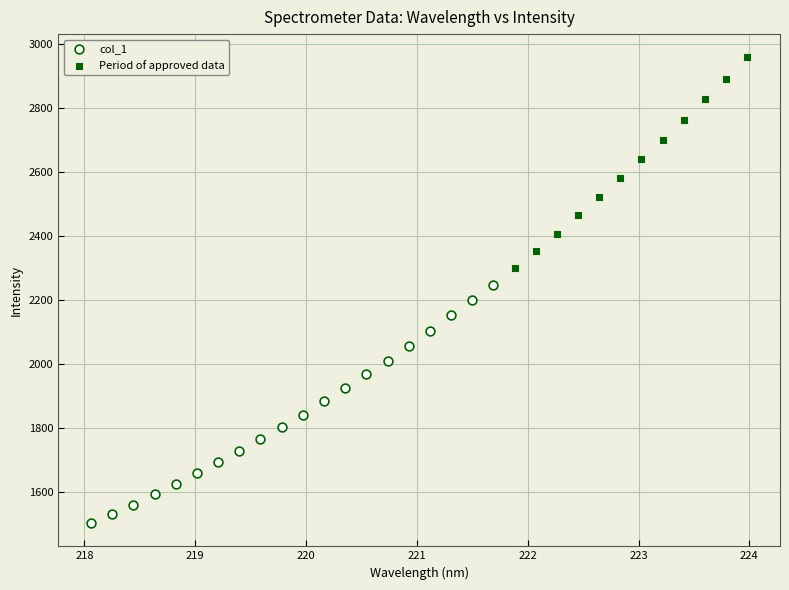

Which series has the largest Y range (max minus min)?

col_1